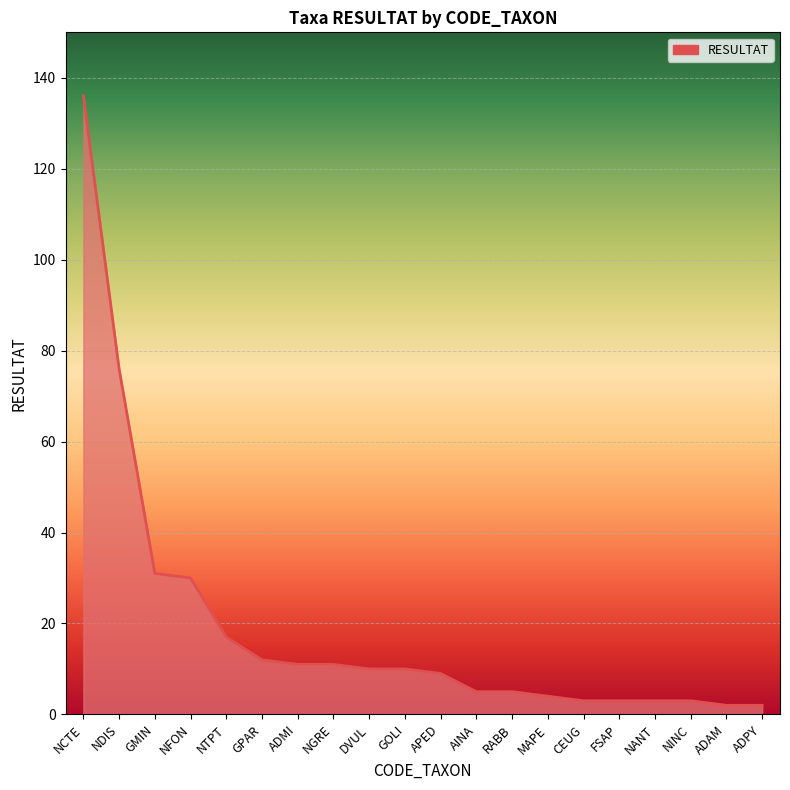

What position from the right is AINA?

9